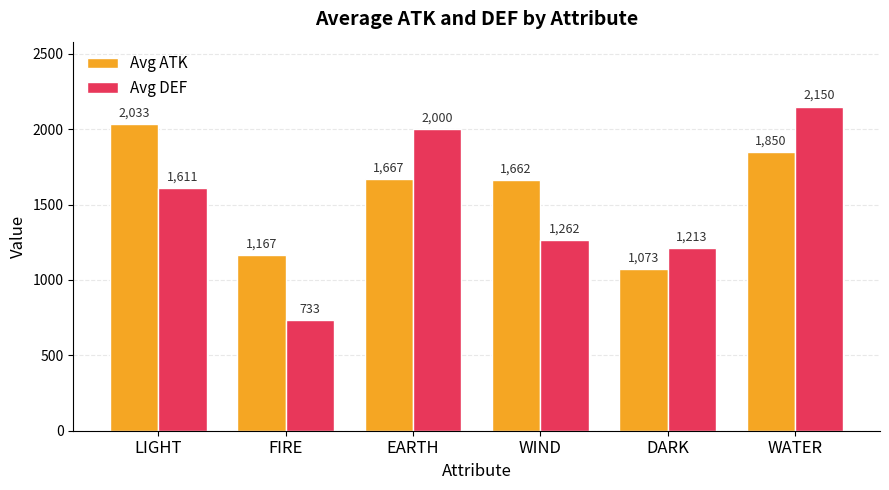

Reading left to right, what are all the values shown in this chart?

Avg ATK: LIGHT=2033	FIRE=1167	EARTH=1667	WIND=1662	DARK=1073	WATER=1850
Avg DEF: LIGHT=1611	FIRE=733	EARTH=2000	WIND=1262	DARK=1213	WATER=2150